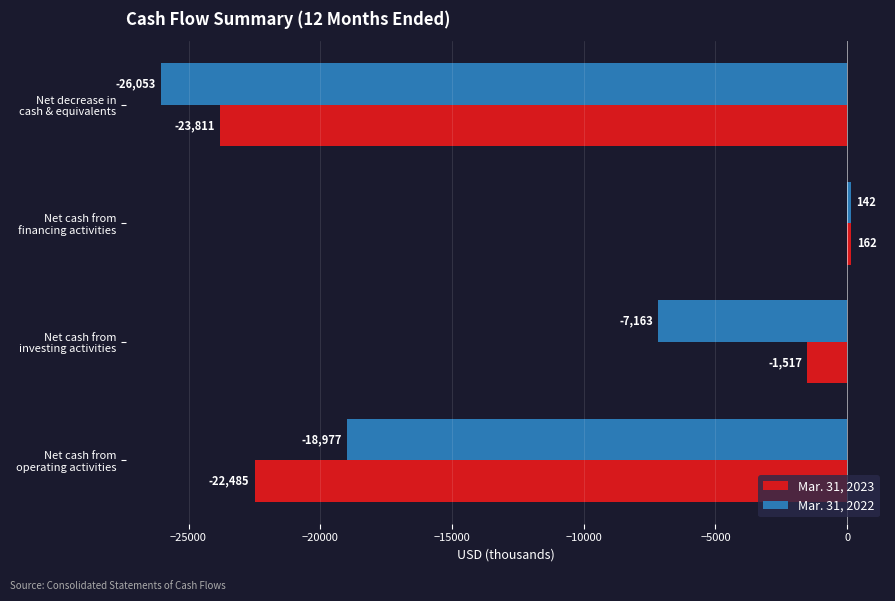

At which label is Mar. 31, 2023 closest to -11824?

Net cash from
investing activities